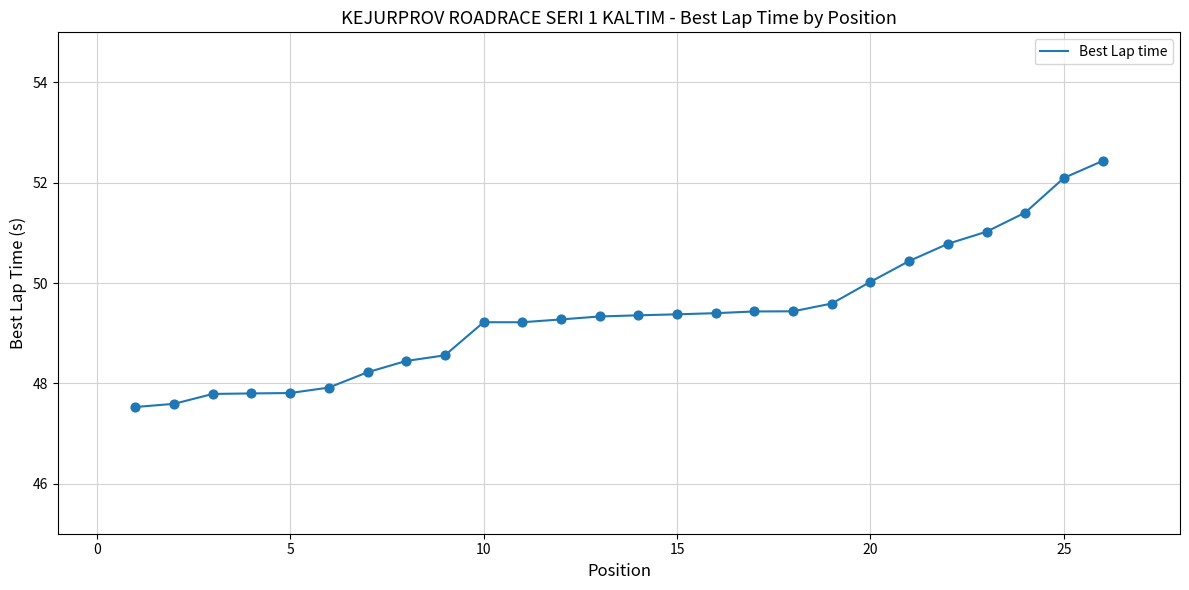

What is the minimum value shown in the chart?

47.5